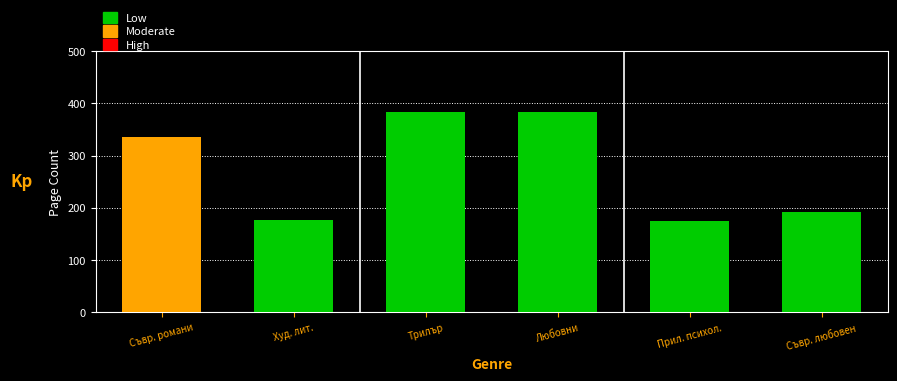

What is the minimum value shown in the chart?

174